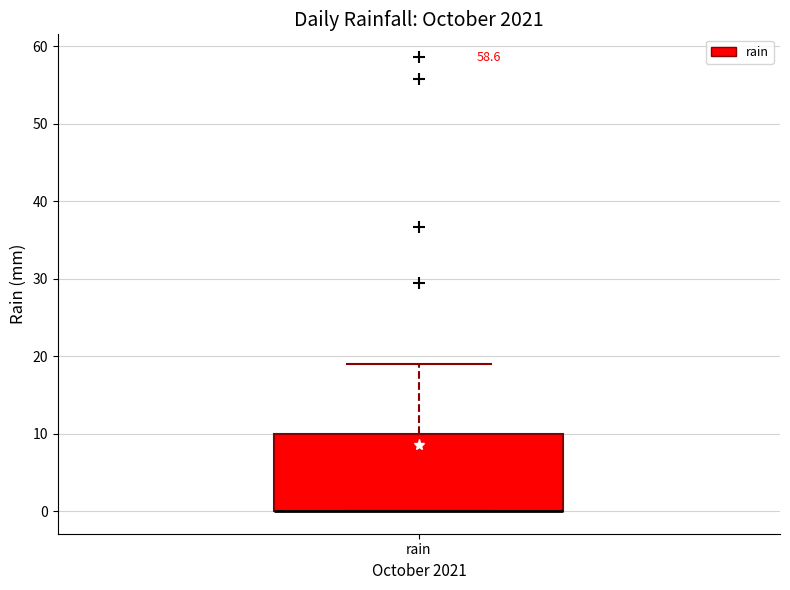

Transcribe this box plot: give where the median line is, the range the box spans, and where the two whiskers end, as read against the y-axis. The values are not printed on the chart, so give them approximately, as read against the axis.

median 0 (drawn on the box's lower edge), box 0 to 10, whiskers 0 to 19